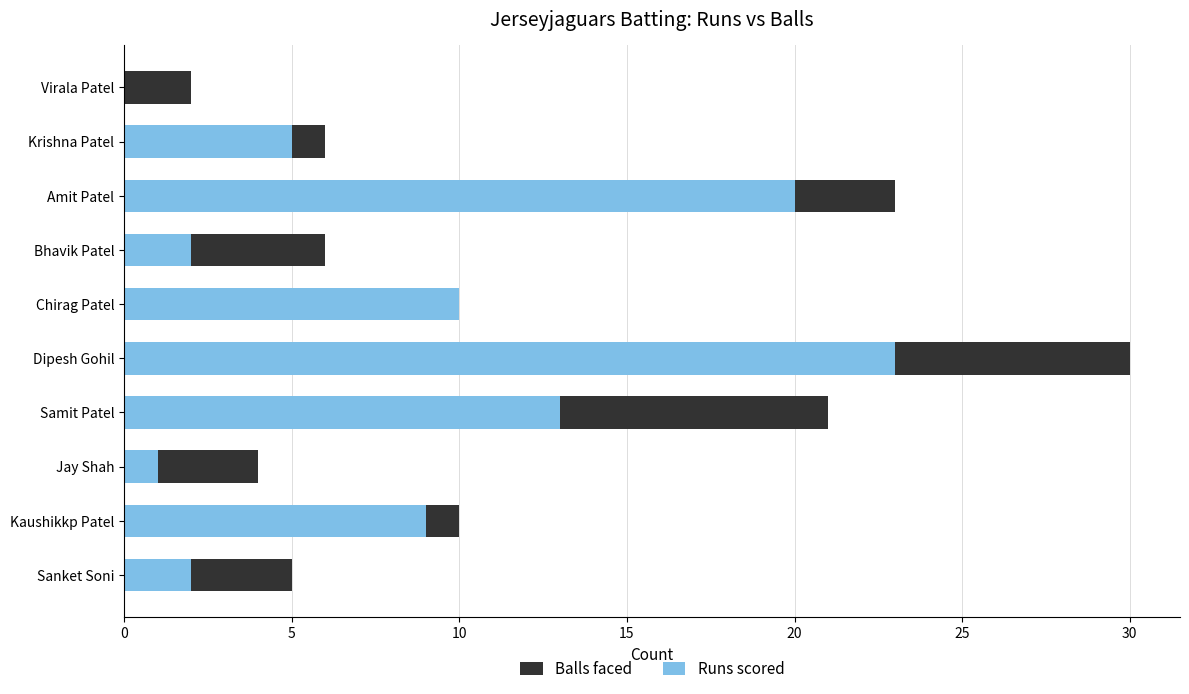

What is the difference between the maximum and minimum values in the Balls faced series?

28